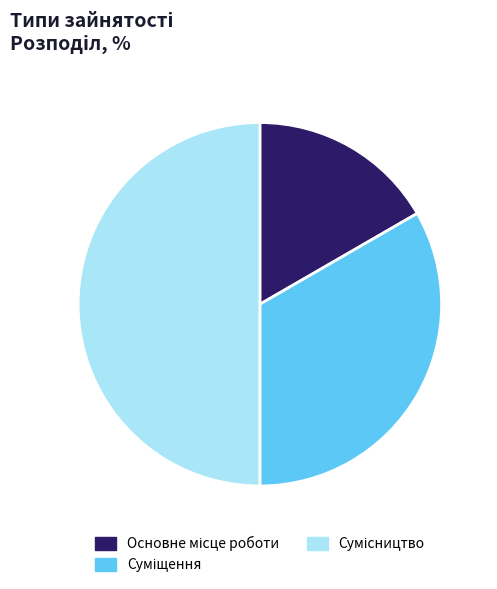

How many slices are in this pie chart?

3